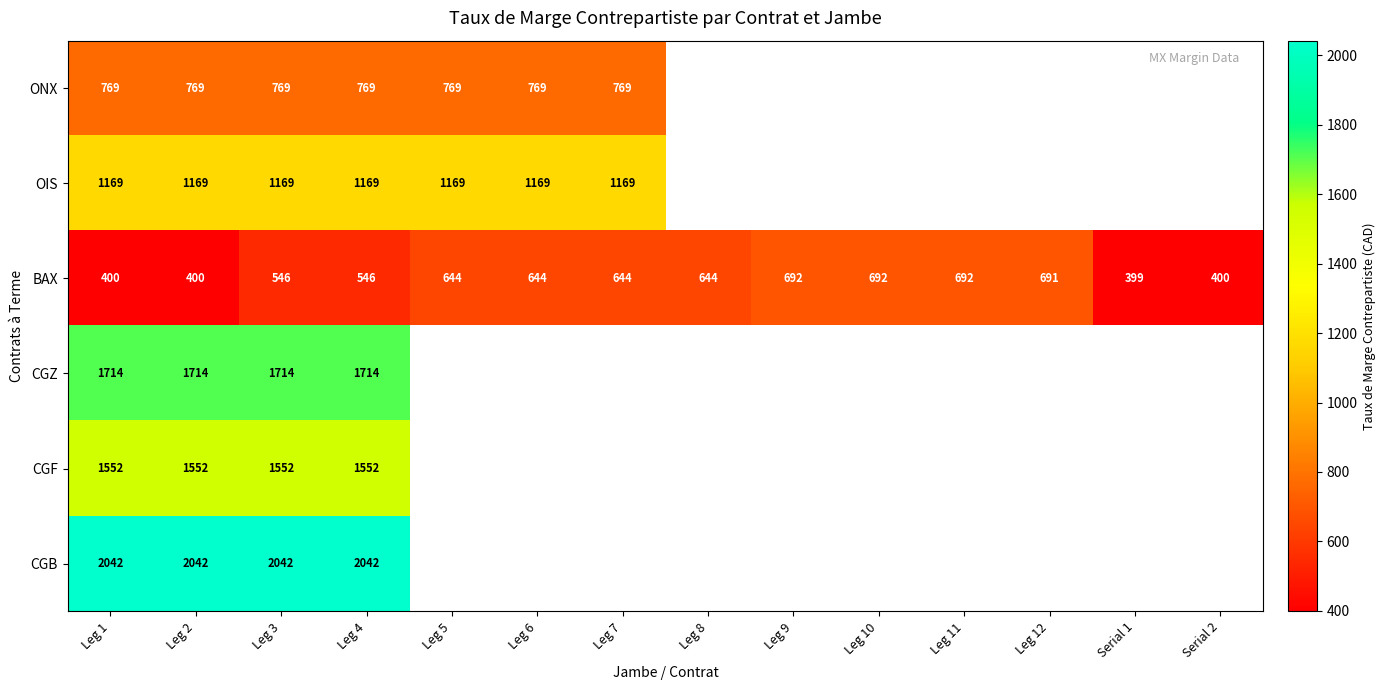

Rank the series at Leg 2 from highest to lowest value.

CGB, CGZ, CGF, OIS, ONX, BAX